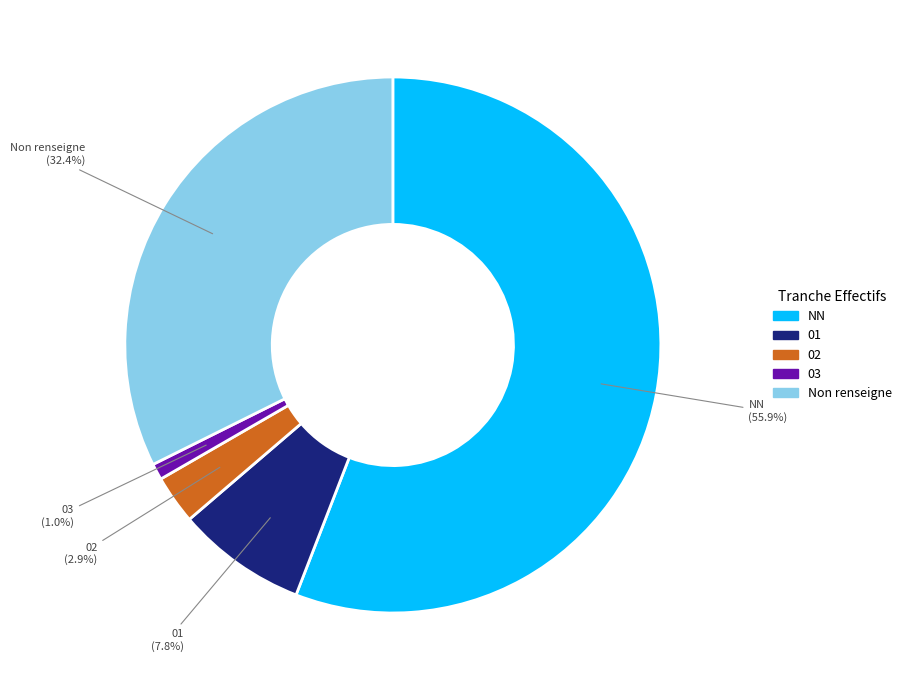

Is there a majority slice in this chart?

Yes